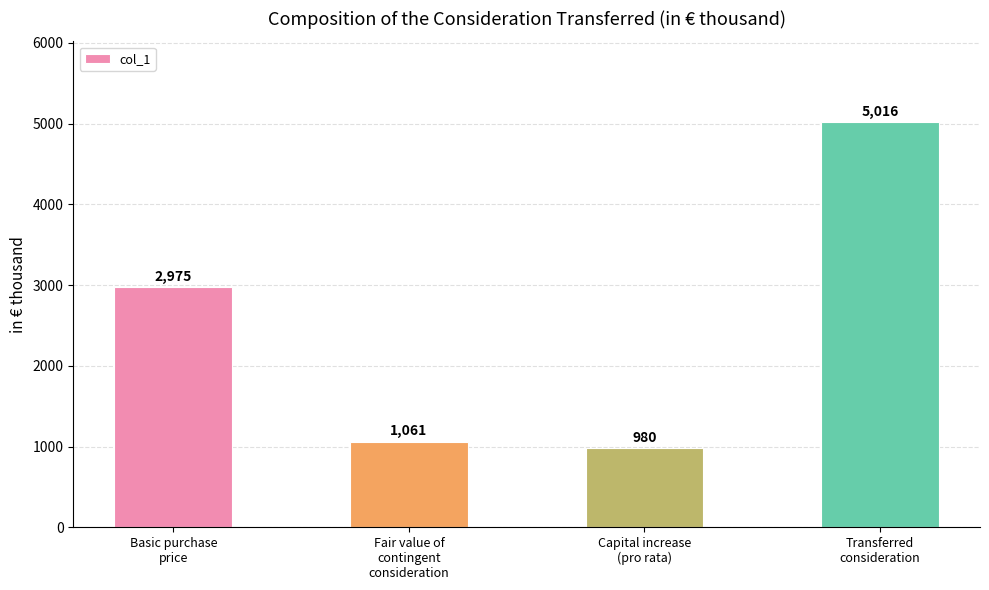

List the labels in order of value, smallest first.

Capital increase
(pro rata), Fair value of
contingent
consideration, Basic purchase
price, Transferred
consideration